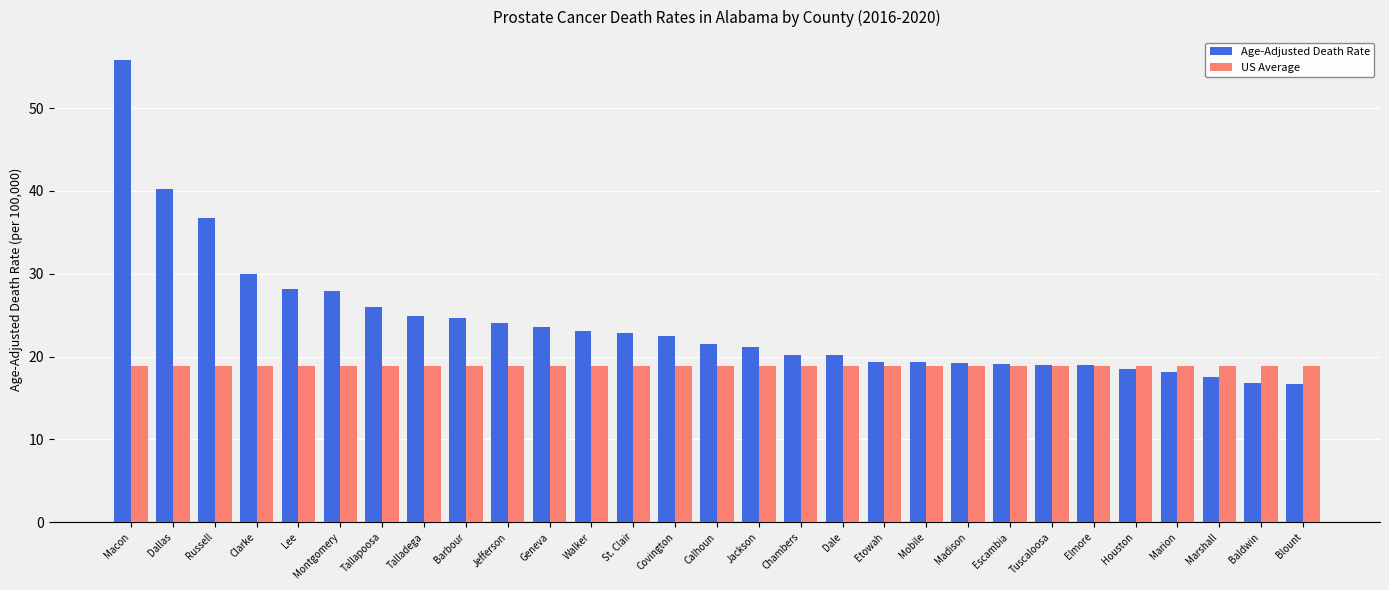

What is the sum of the US Average values at Jefferson and Dale?

37.6